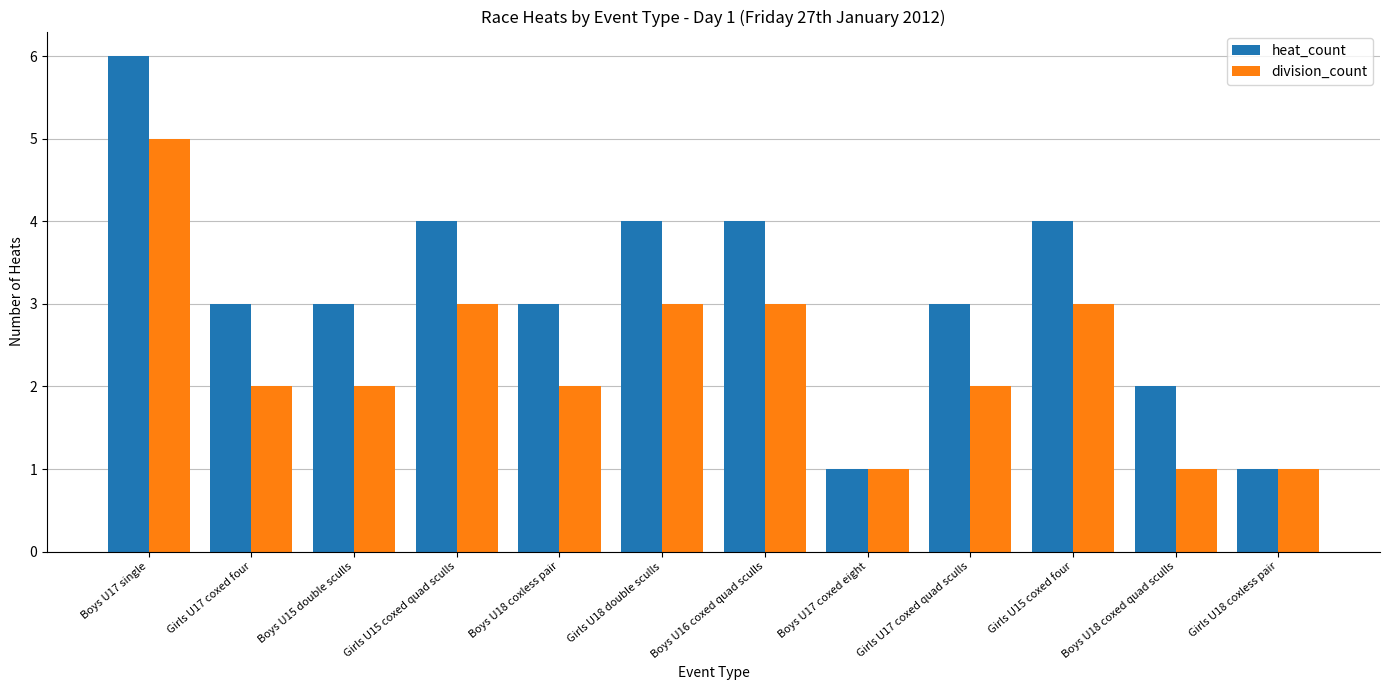

What is the greatest value displayed?

6